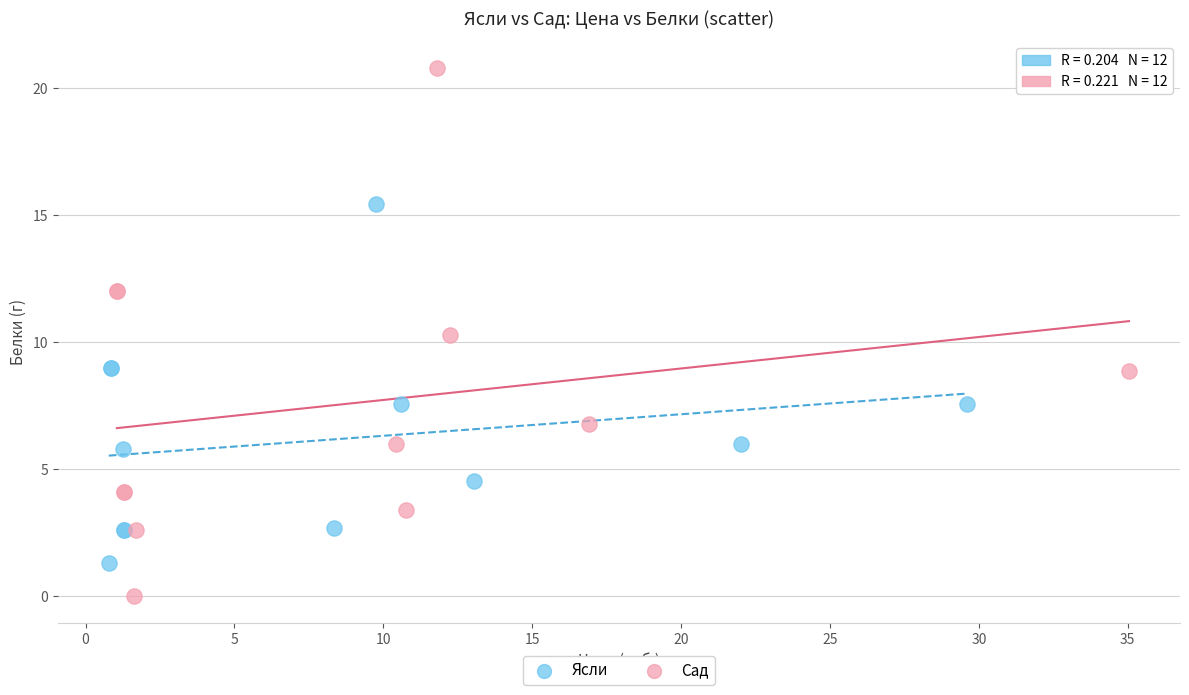

What are all the series names shown in the legend?

Ясли, Сад